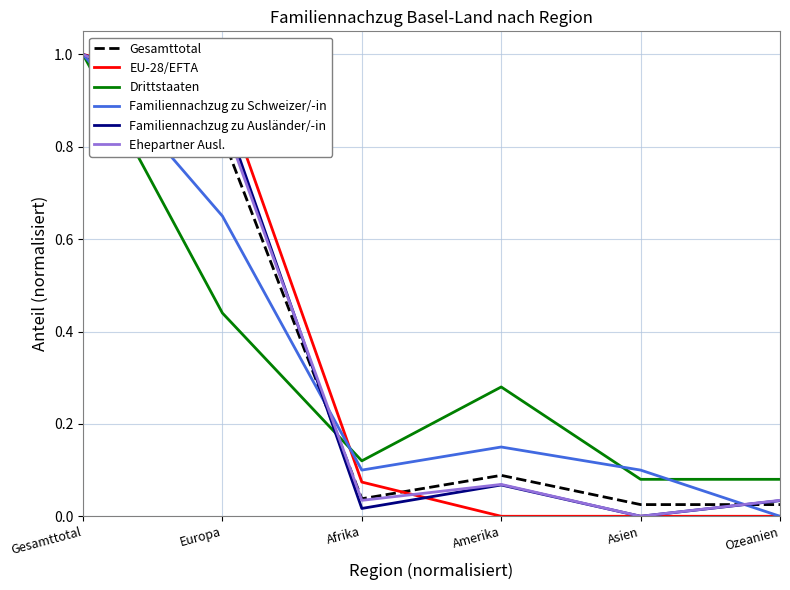

What is the greatest value displayed?

1.0